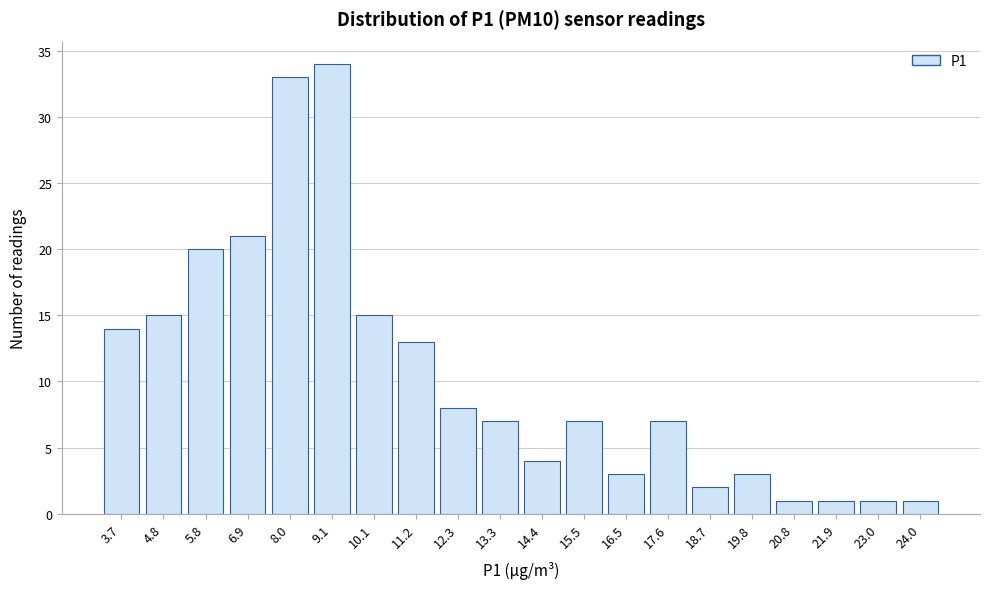

Reading left to right, what are all the values shown in this chart?

14	15	20	21	33	34	15	13	8	7	4	7	3	7	2	3	1	1	1	1